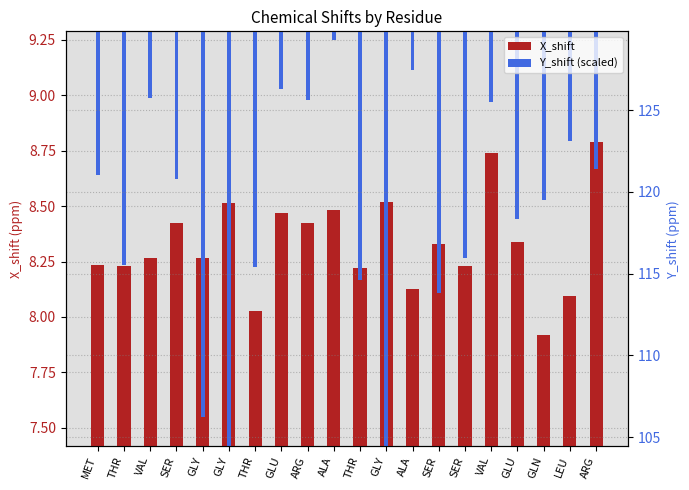

How many series are shown in this chart?

2